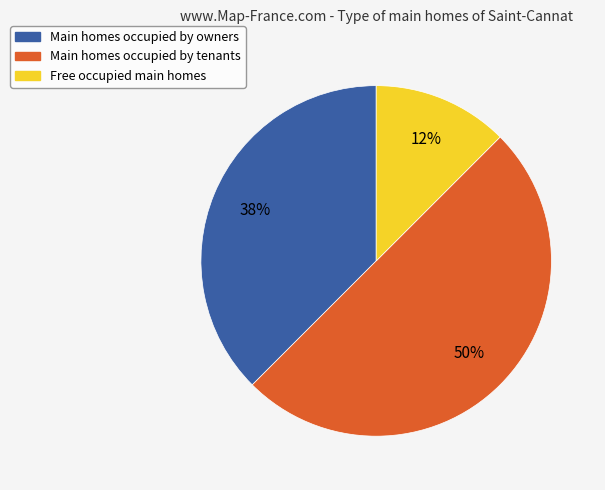

To the nearest percent, what is the average slice percentage?

33%